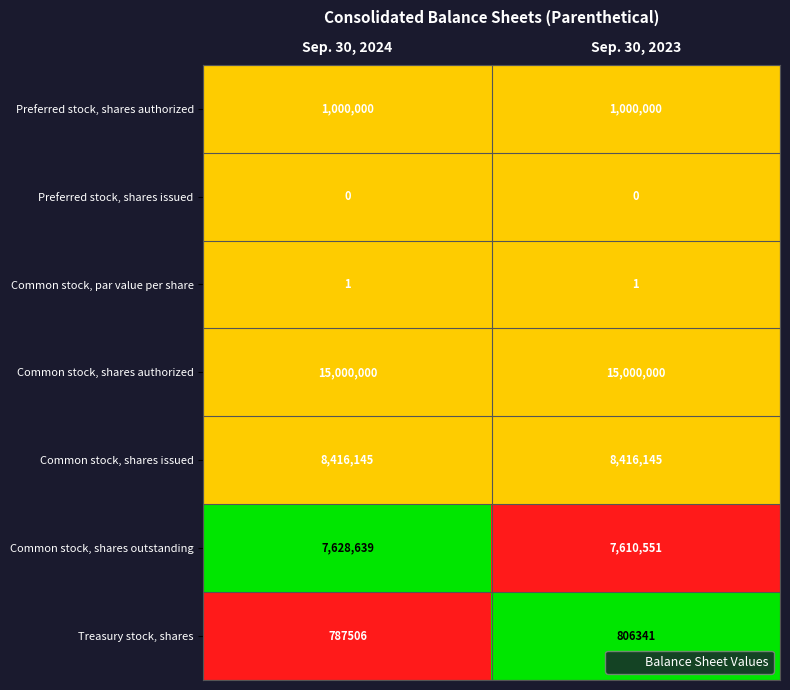

The value of Preferred stock, shares issued at Sep. 30, 2023 is 0. True or false?

True